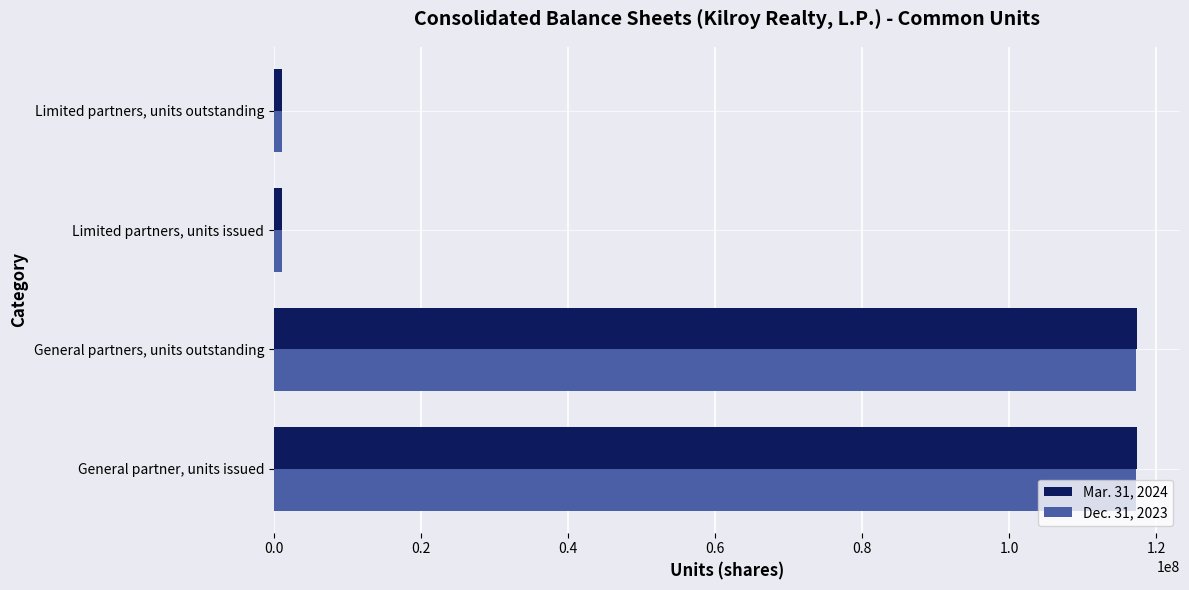

Is it true that Mar. 31, 2024 equals 117366405 at General partners, units outstanding?

True